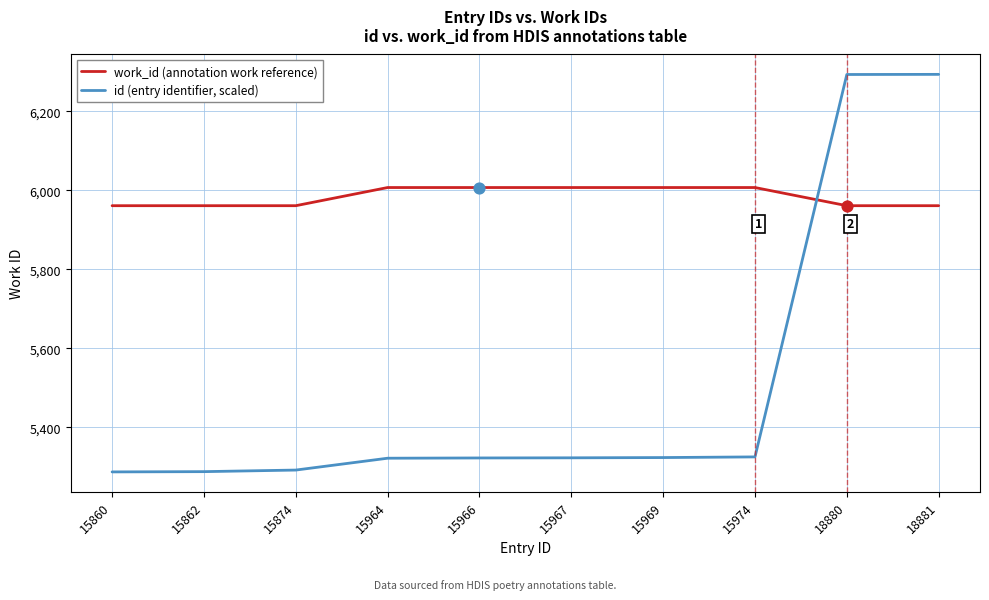

What are all the series names shown in the legend?

work_id (annotation work reference), id (entry identifier, scaled)